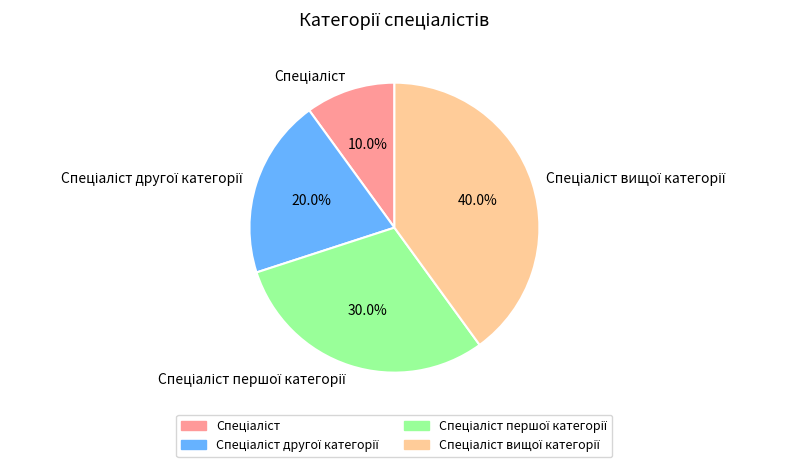

How many slices are in this pie chart?

4